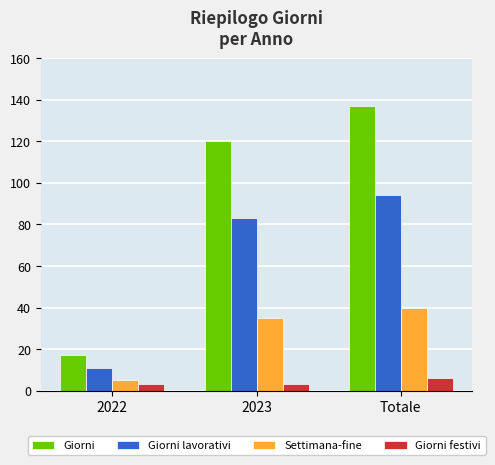

Does the chart contain any negative values?

No